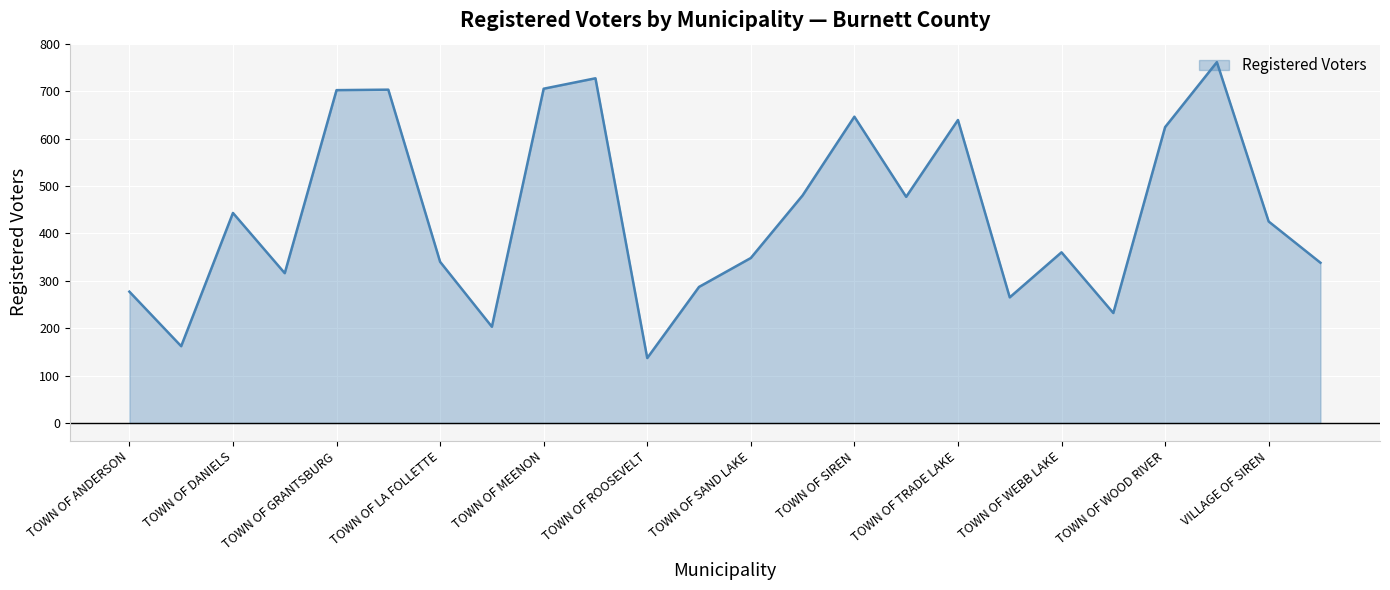

What is the smallest value displayed?

137